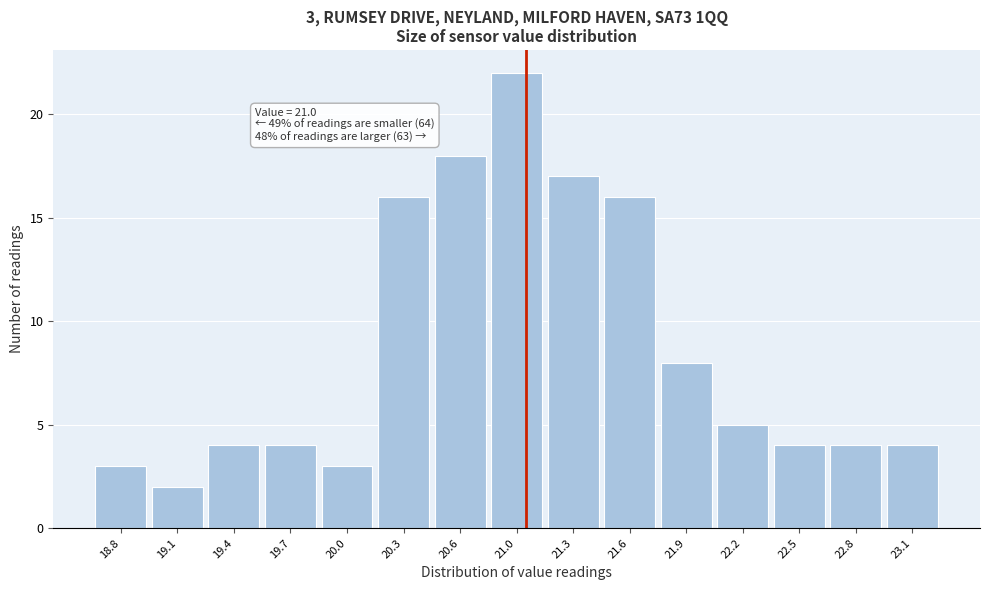

Over which range of the x-axis is the bar tallest?

20.80 to 21.10